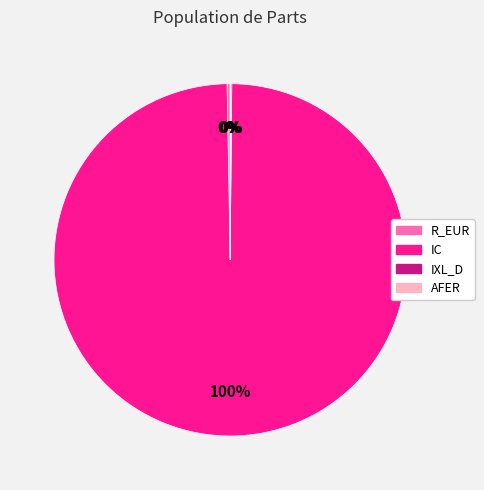

Which slice is the largest?

IC